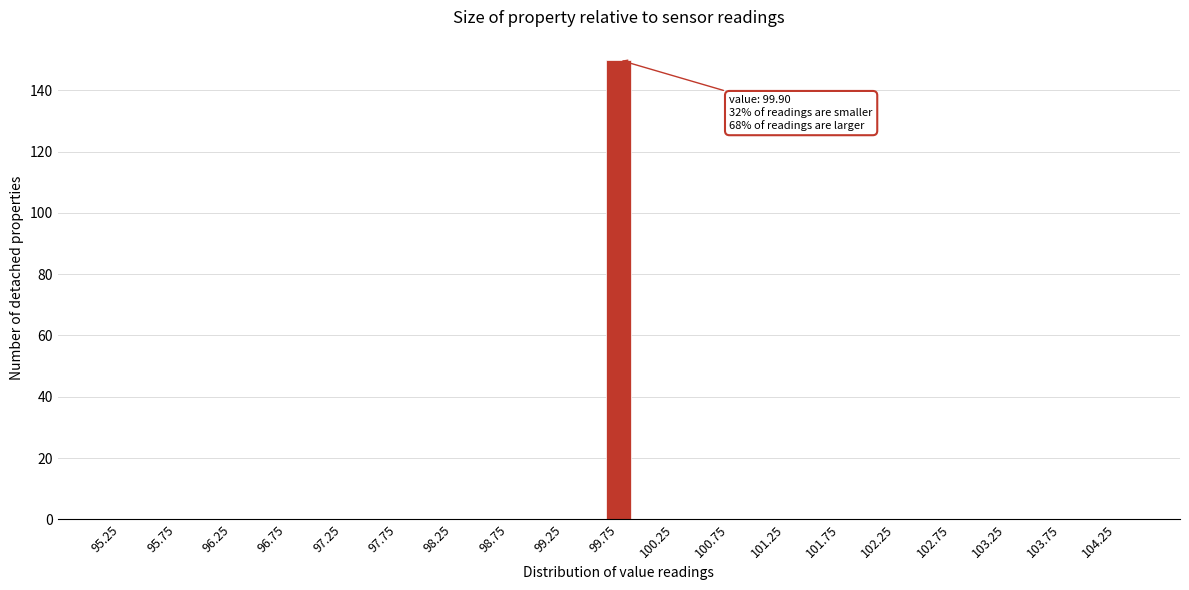

Reading left to right, what are all the values shown in this chart?

95.25=0	95.75=0	96.25=0	96.75=0	97.25=0	97.75=0	98.25=0	98.75=0	99.25=0	99.75=150	100.25=0	100.75=0	101.25=0	101.75=0	102.25=0	102.75=0	103.25=0	103.75=0	104.25=0